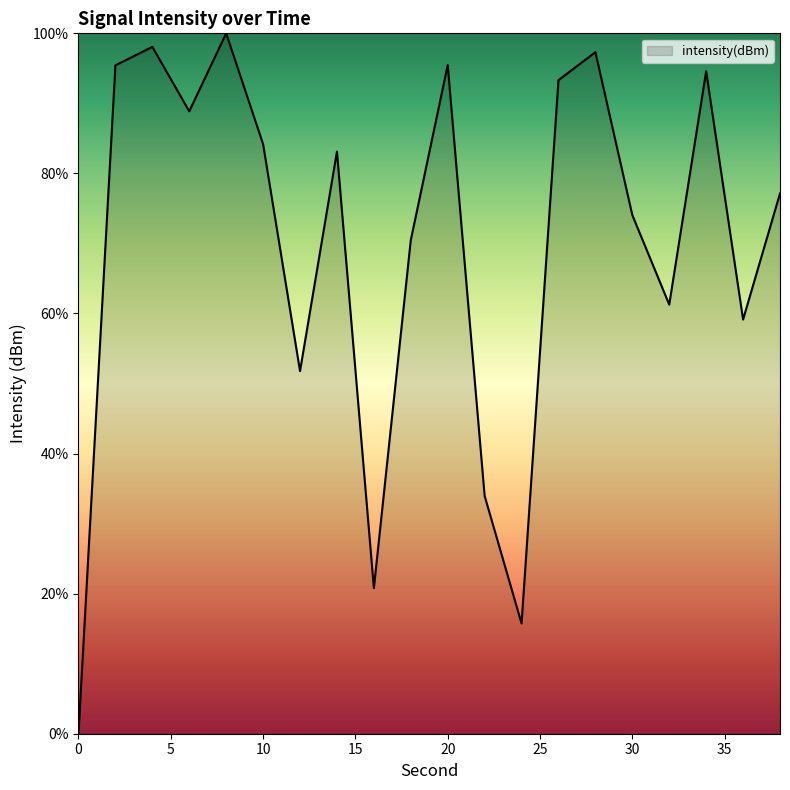

What is the difference between the maximum and minimum values?

100.0